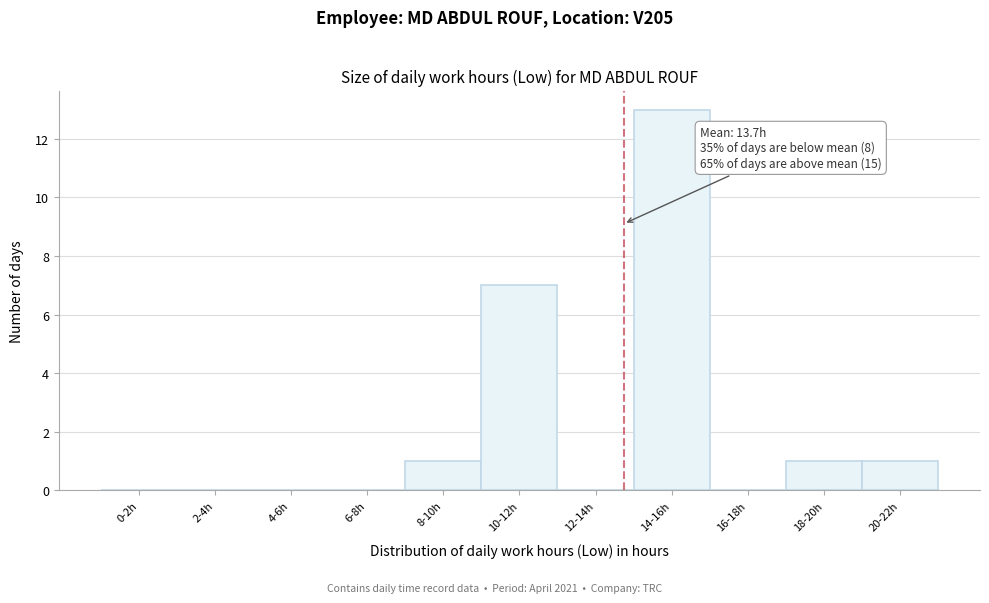

Reading left to right, transcribe all the data shown in this chart.

0-2h=0	2-4h=0	4-6h=0	6-8h=0	8-10h=1	10-12h=7	12-14h=0	14-16h=13	16-18h=0	18-20h=1	20-22h=1